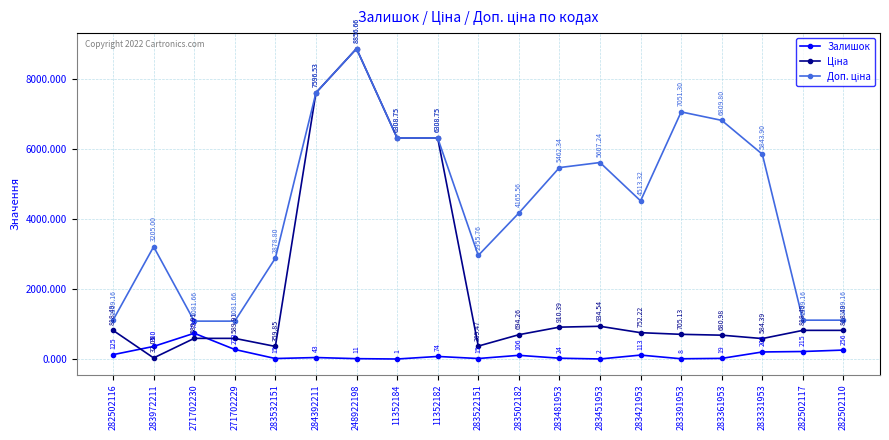

What is the difference between the highest and lowest values at 282502117?

894.2